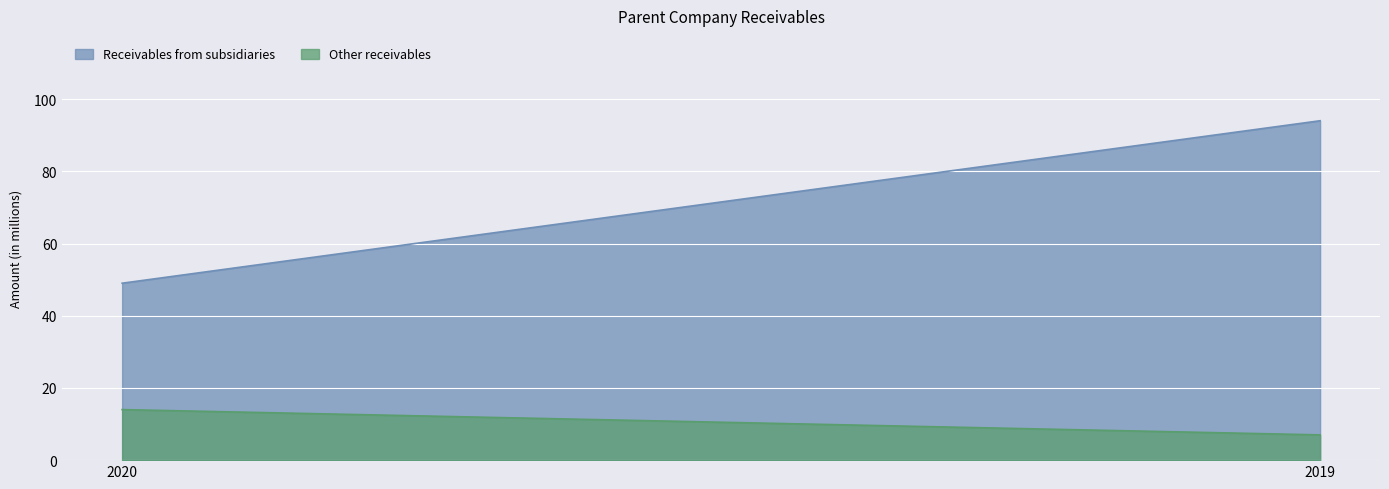

How many values in the Other receivables series are below 14?

1